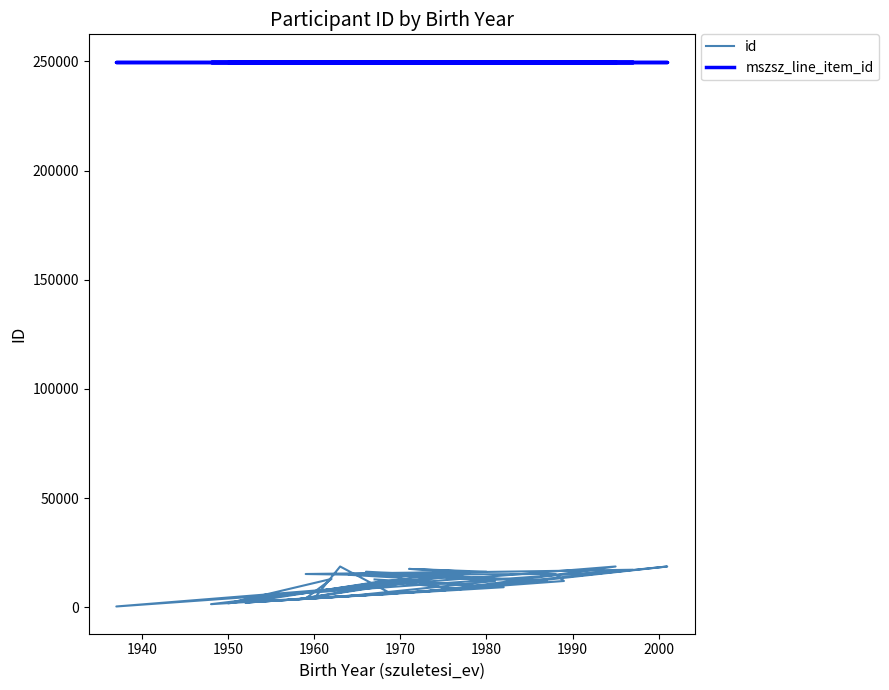

True or false: id has a value of 4721 at 34.

False